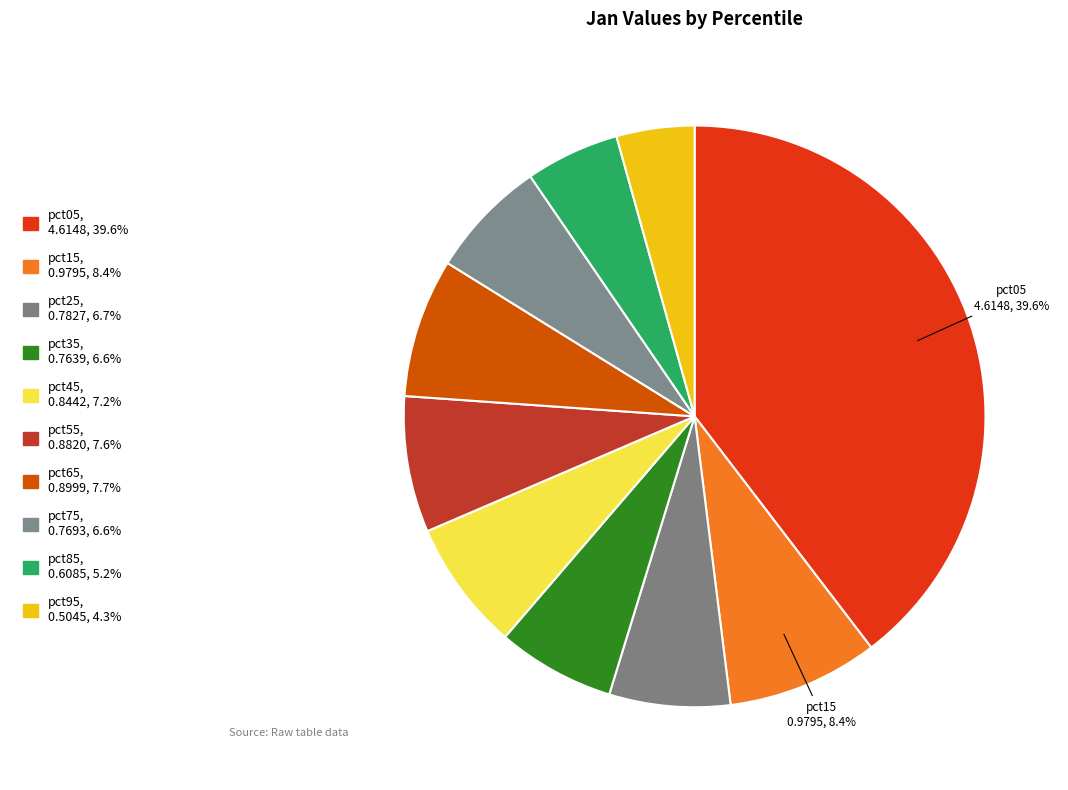

Count the number of slices in the pie.

10